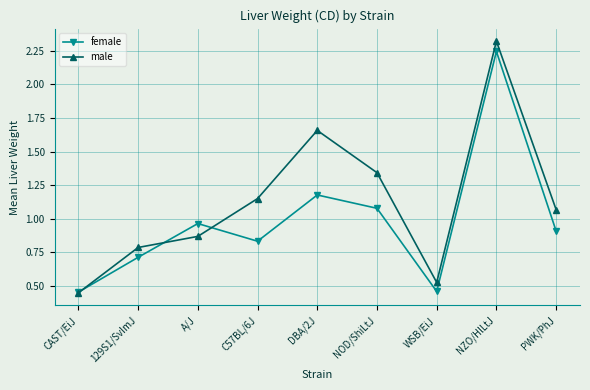

The male series shows 2.8 at DBA/2J. True or false?

False